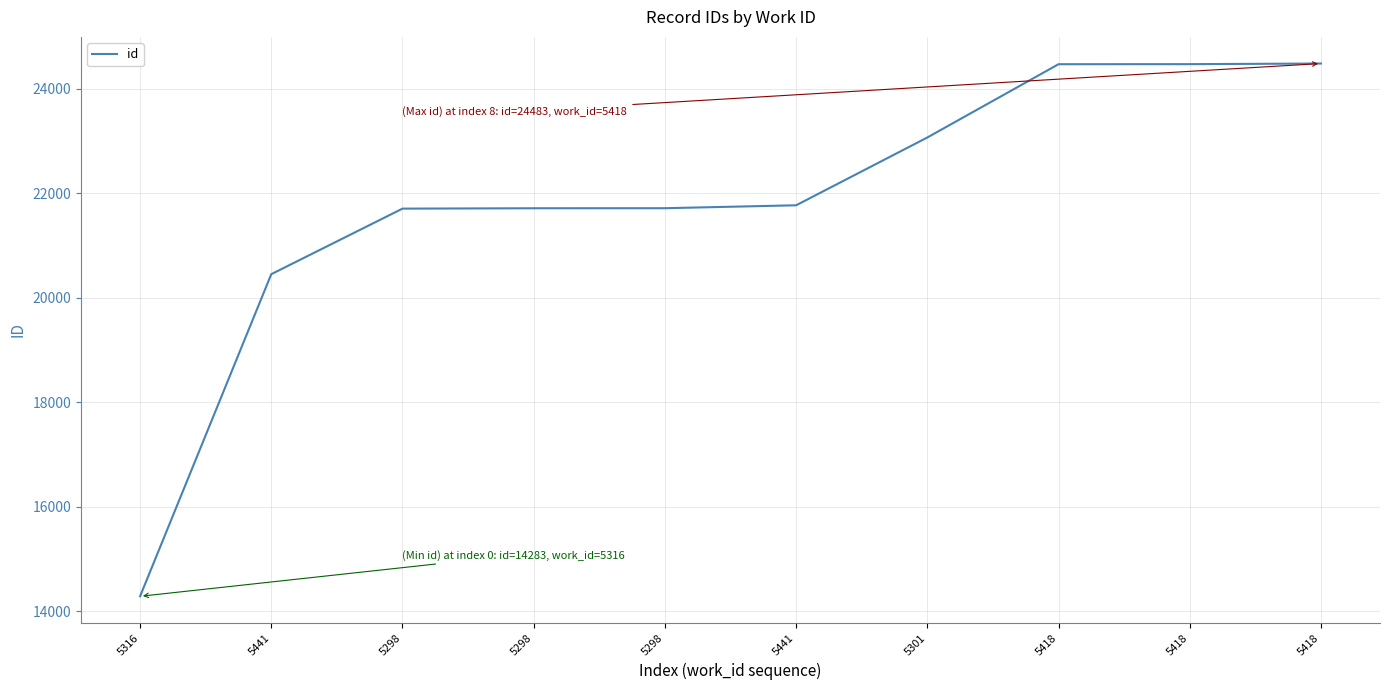

Which has a higher value, 5298 or 5441?

5441